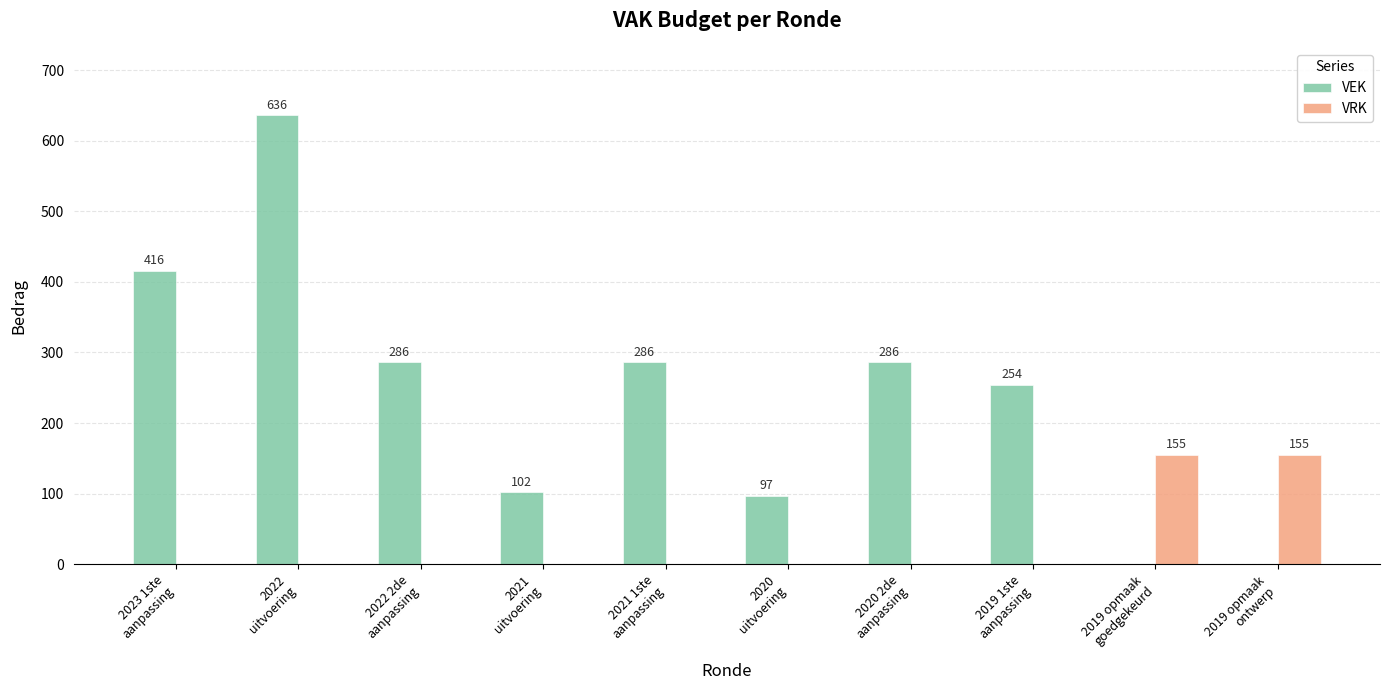

True or false: VEK has a value of 286 at 2022 2de
aanpassing.

True